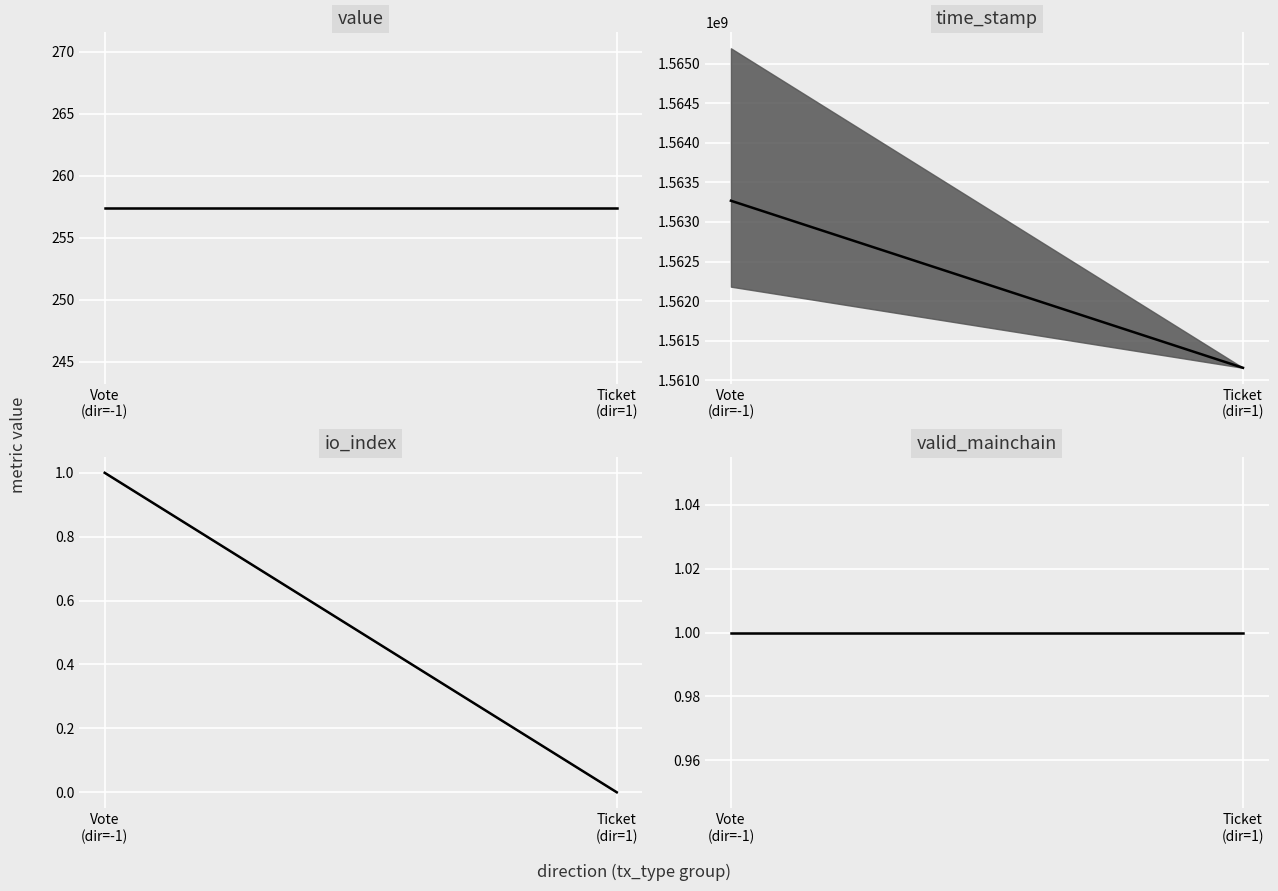

True or false: time_stamp median has a value of 1561158741.0 at Ticket
(dir=1).

True